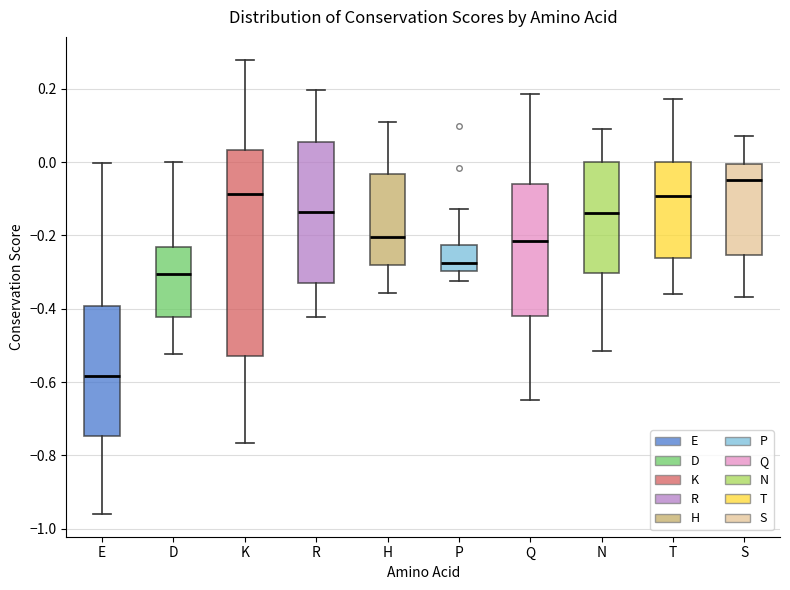

Comparing the boxes themselves (not the whiskers), which one is the tallest?

K